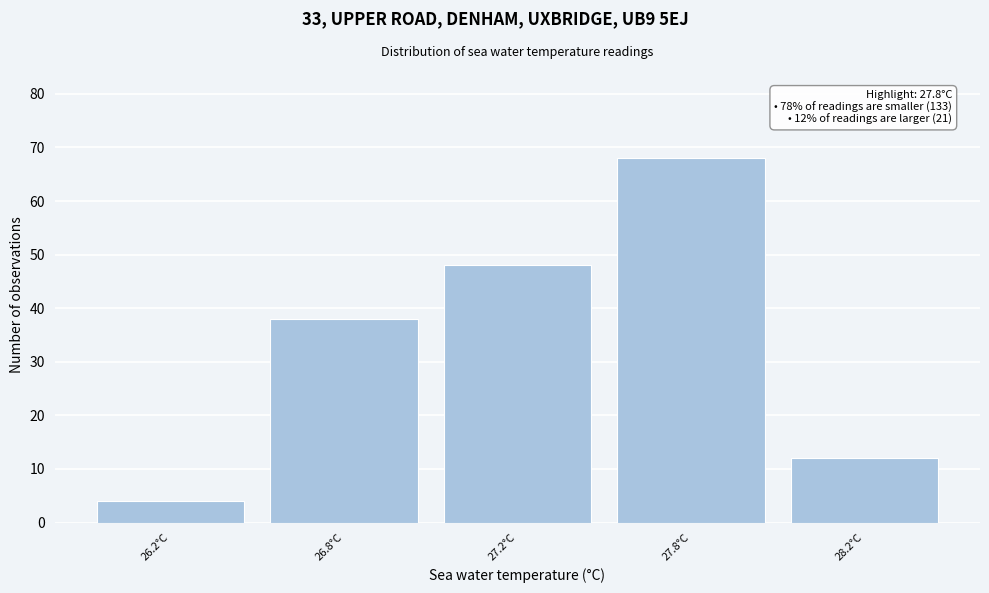

Reading left to right, extract all data points from this chart.

4	38	48	68	12